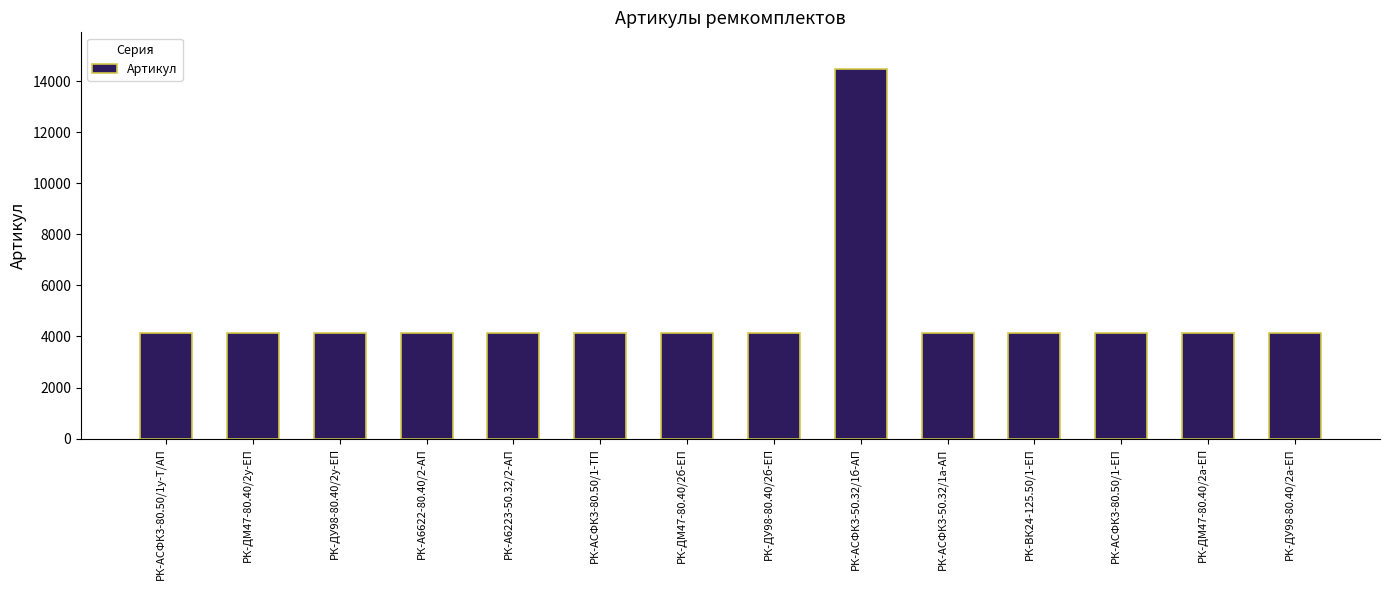

Where does the data first go above 4137?

РК-АСФК3-80.50/1у-Т/АП